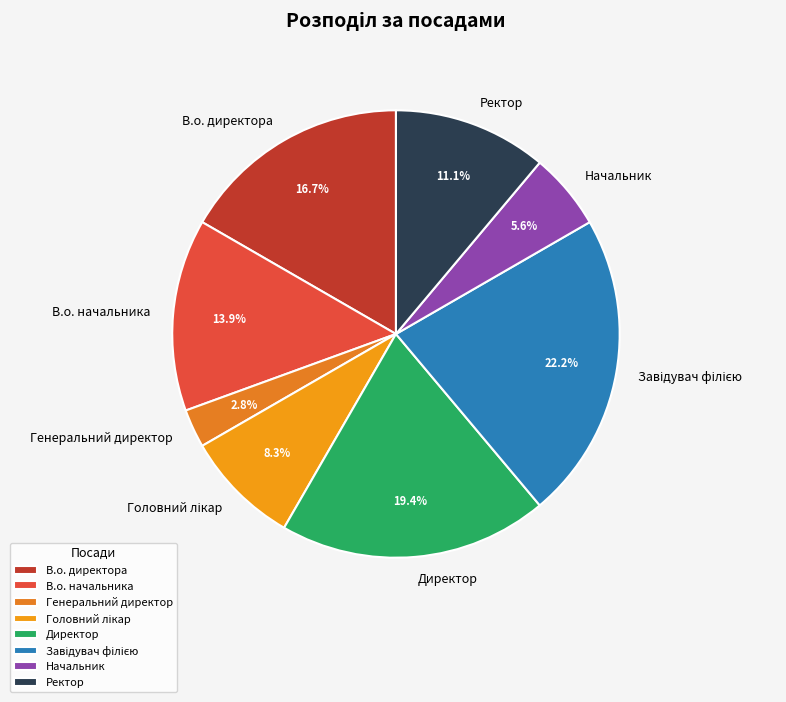

Which has a higher value, Начальник or Генеральний директор?

Начальник